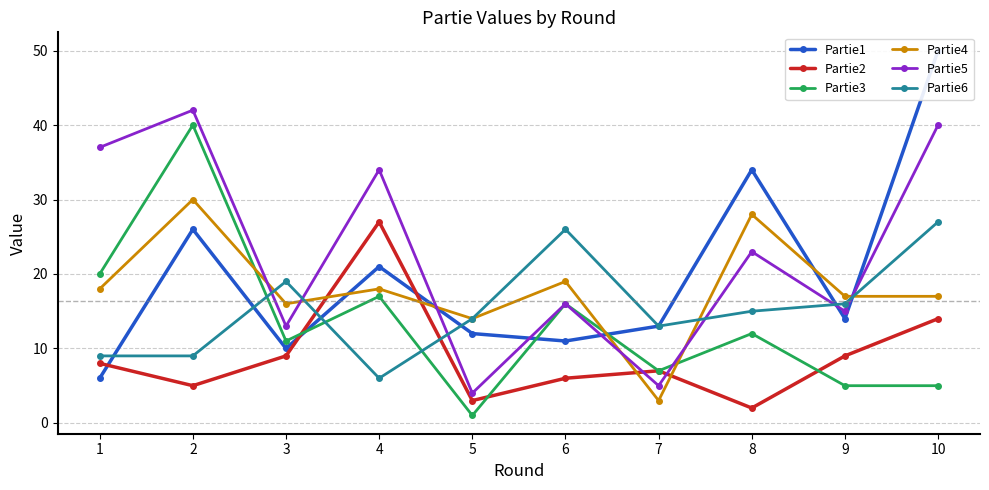

Between 1 and 3, which series saw the biggest shift?

Partie5